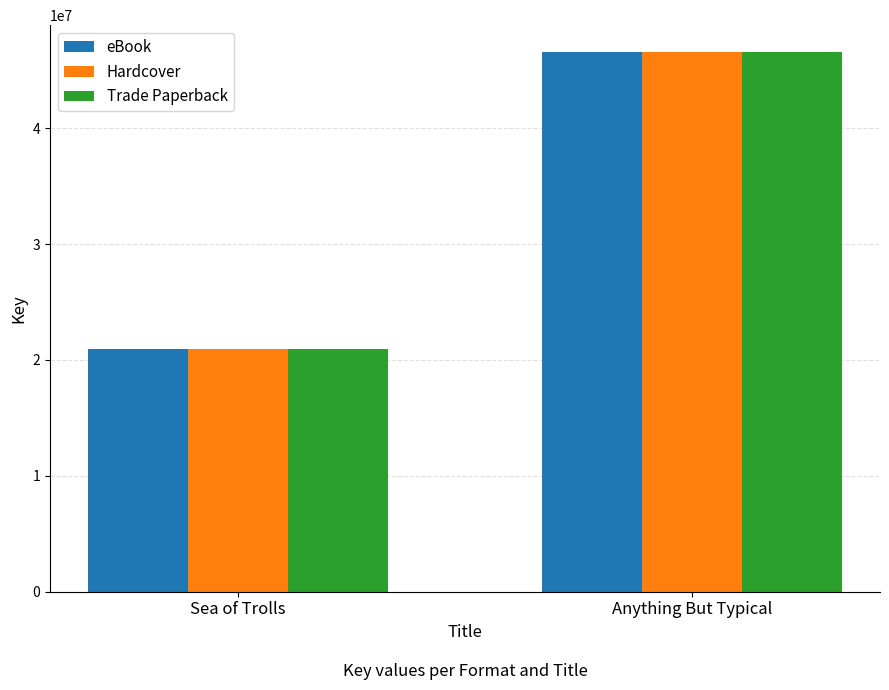

True or false: Trade Paperback has a value of 18259998 at Anything But Typical.

False